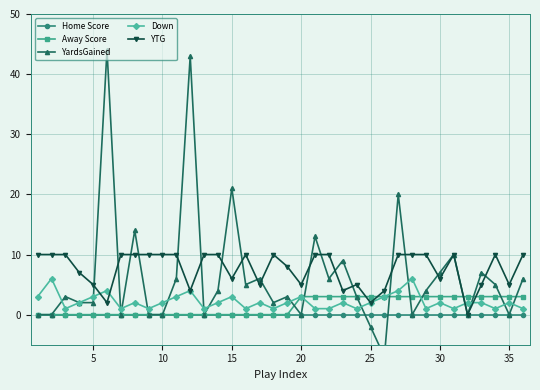

Is it true that Down equals 2 at 25?

True